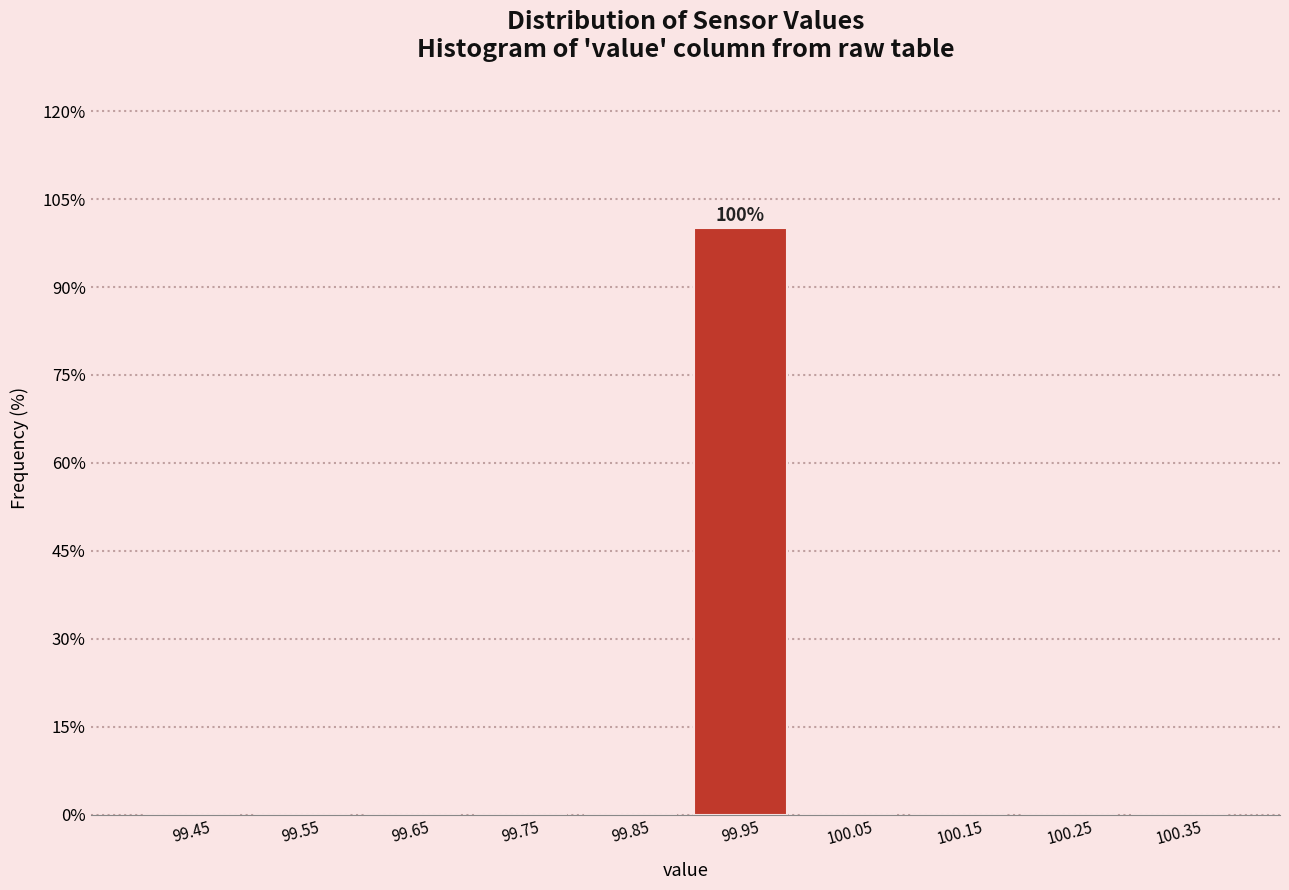

Which range on the x-axis has the tallest bar?

99.9 to 100.0